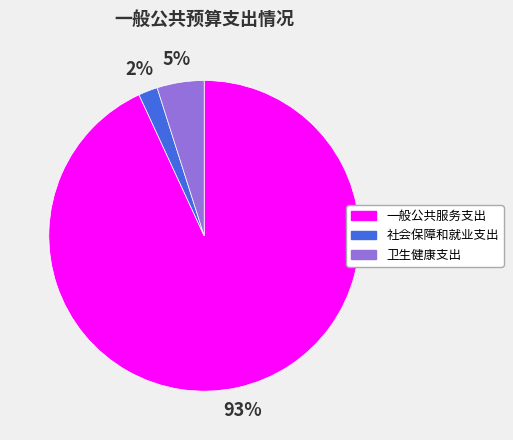

Is it true that 社会保障和就业支出 is 2% of the pie?

True